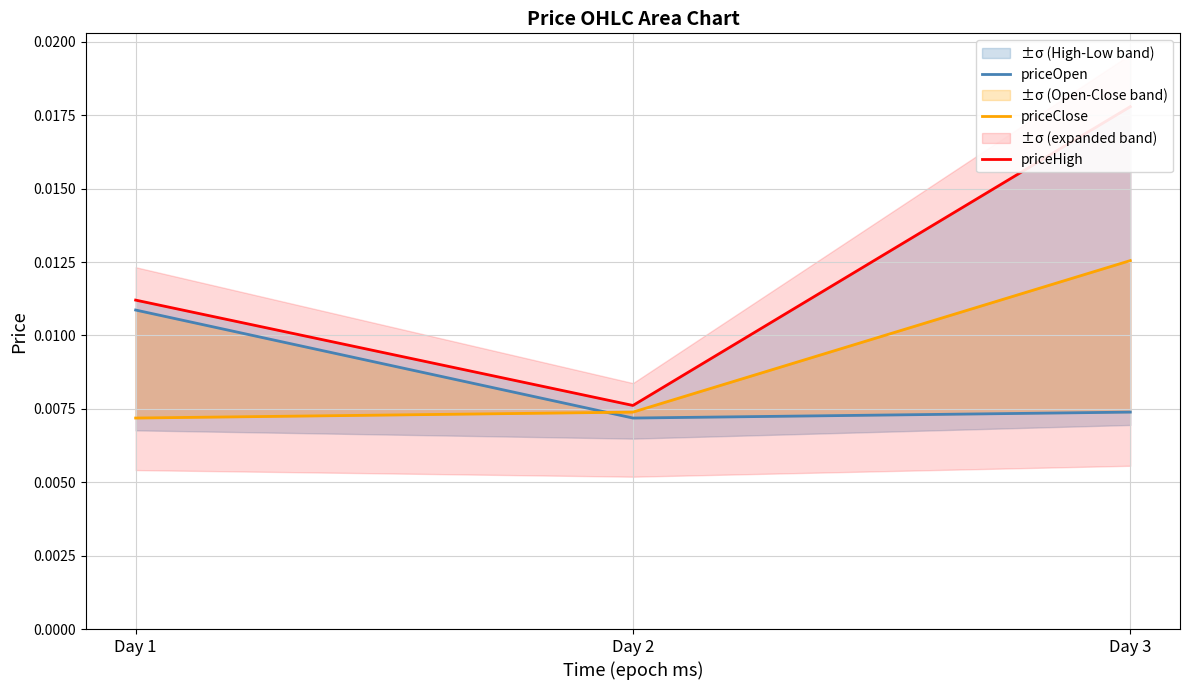

Does the chart display data point markers on the line(s)?

No